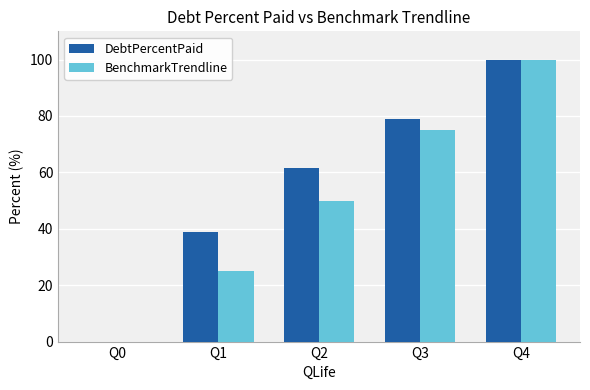

What is the total value across all series at Q4?

200.0